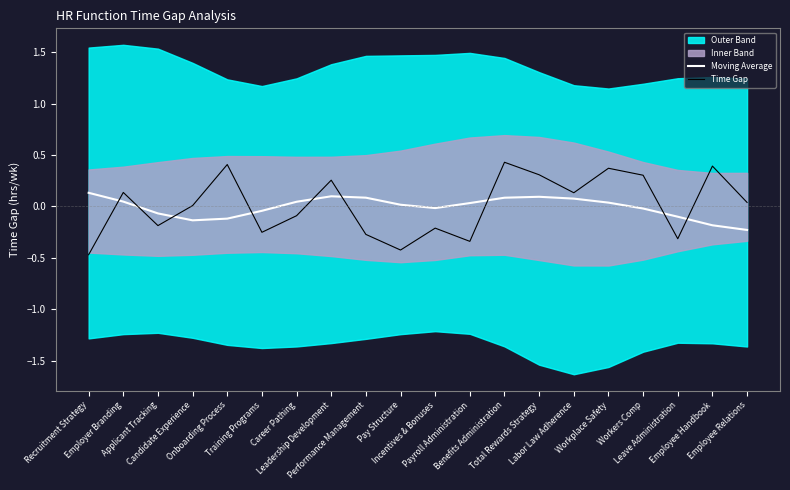

Which label corresponds to the smallest value in the chart?

Recruitment Strategy